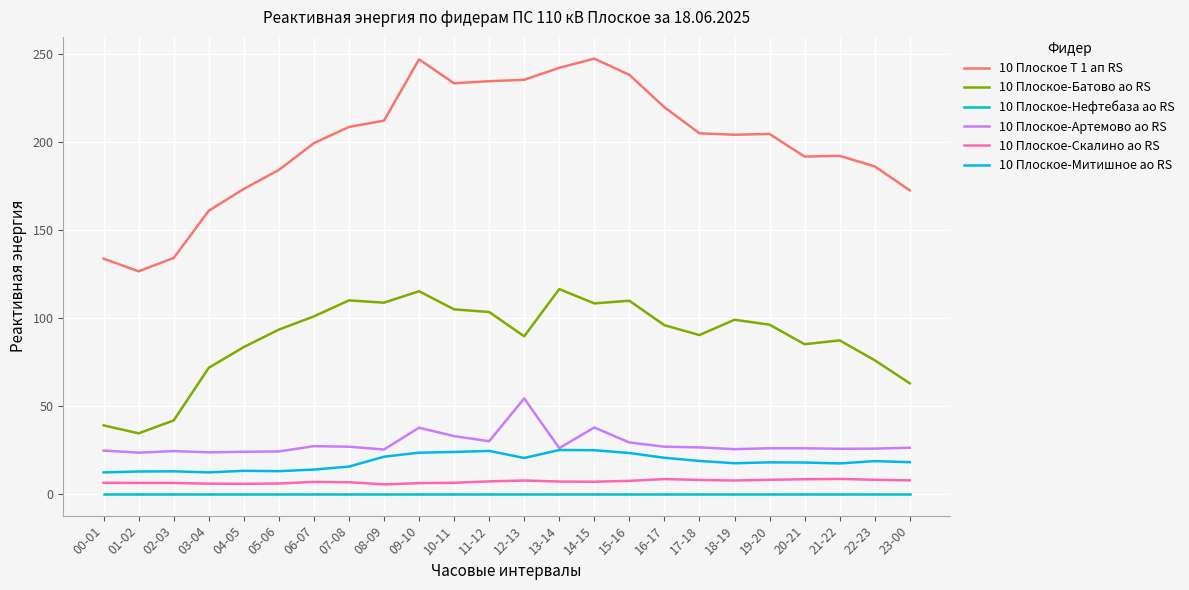

True or false: 10 Плоское-Митишное ао RS has more than 1 interior local peaks.

True